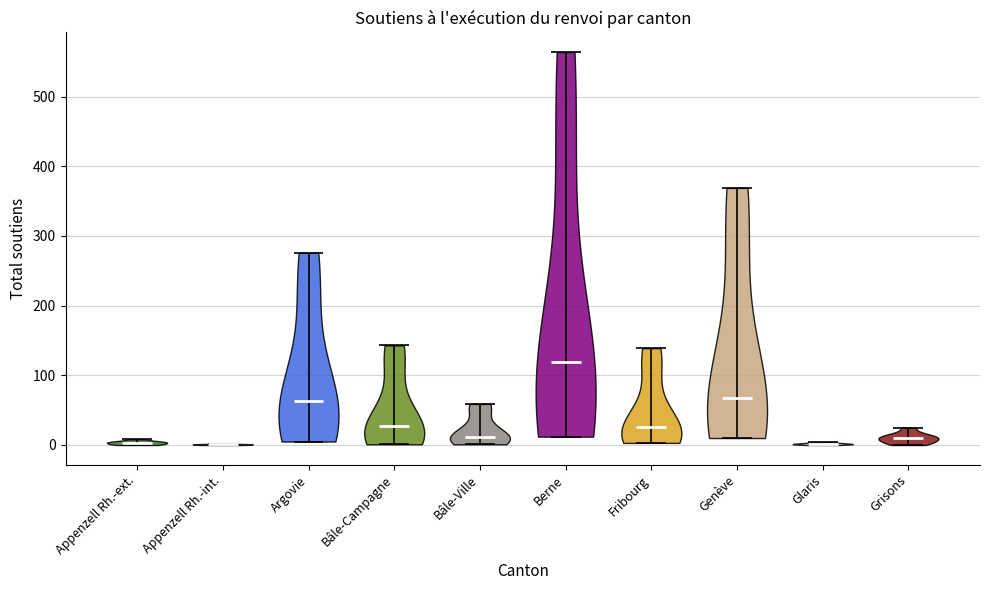

Reading left to right, read every violin against the y-axis: where its median line is, and the lowest and highest points it reaches. The values are not printed on the chart, so give them approximately, as read against the axis.

Appenzell Rh.-ext.: median line 0, lowest point 0, highest point 10
Appenzell Rh.-int.: median line 0, lowest point 0, highest point 0
Argovie: median line 60, lowest point 10, highest point 280
Bâle-Campagne: median line 30, lowest point 0, highest point 140
Bâle-Ville: median line 10, lowest point 0, highest point 60
Berne: median line 120, lowest point 10, highest point 560
Fribourg: median line 30, lowest point 0, highest point 140
Genève: median line 70, lowest point 10, highest point 370
Glaris: median line 0, lowest point 0, highest point 0
Grisons: median line 10, lowest point 0, highest point 30